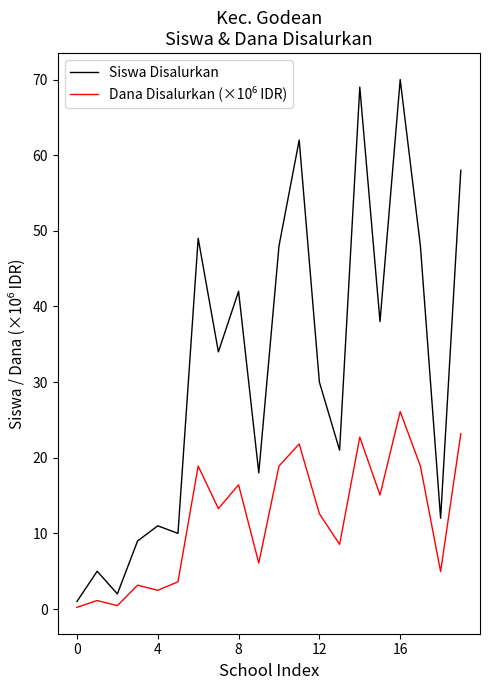

Which series has the widest spread of values?

Siswa Disalurkan